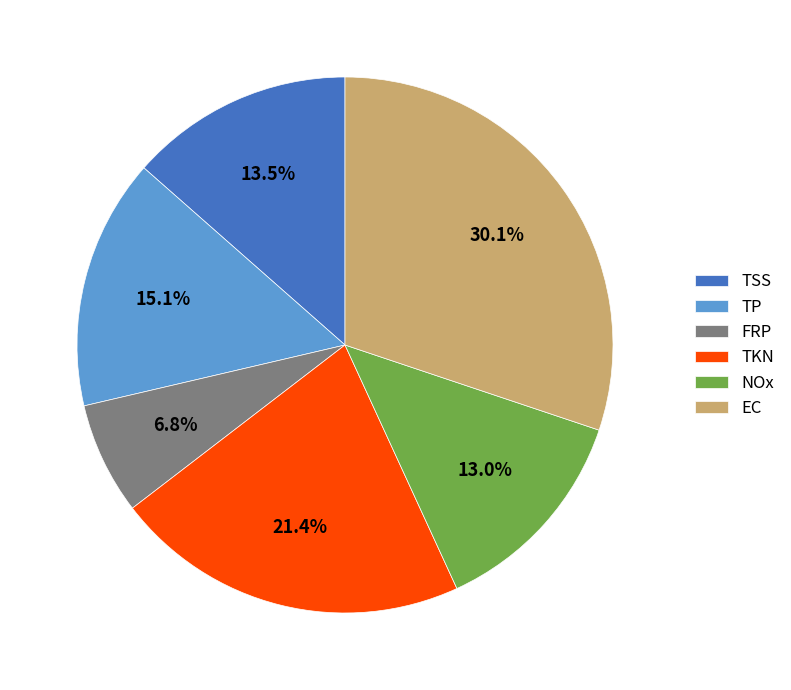

How many slices are in this pie chart?

6